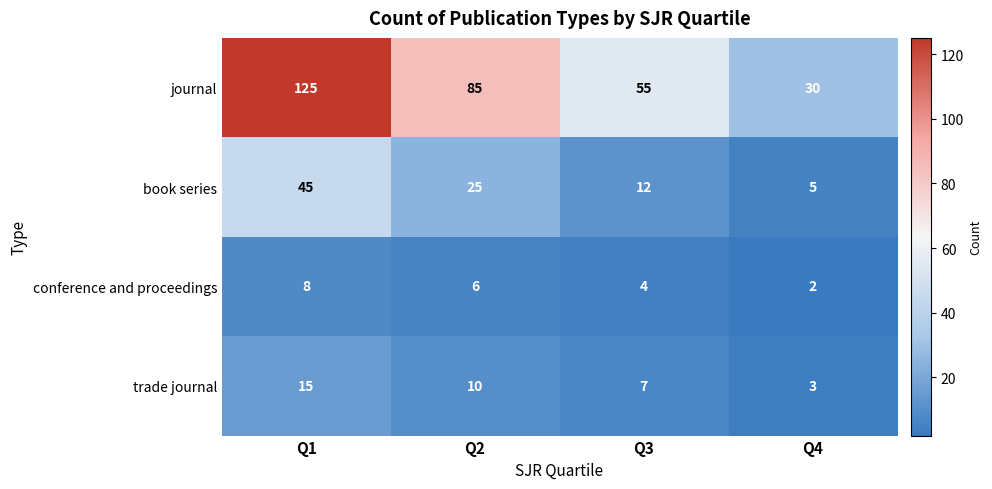

How many values in the conference and proceedings series are below 6?

2